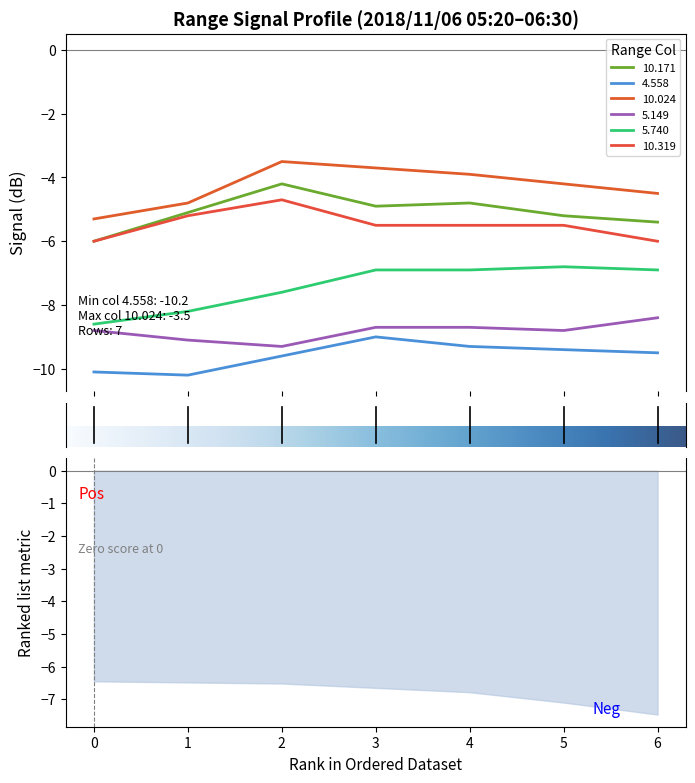

What is the minimum value shown in the chart?

-10.2